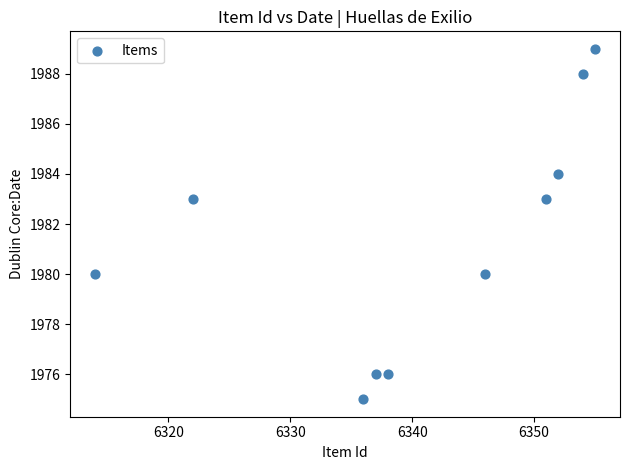

What is the range of Y values (max minus min)?

14